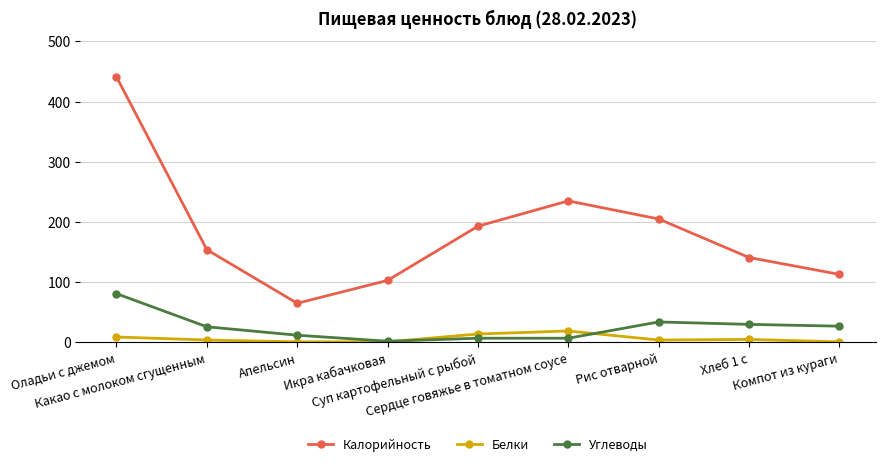

Which series has the widest spread of values?

Калорийность